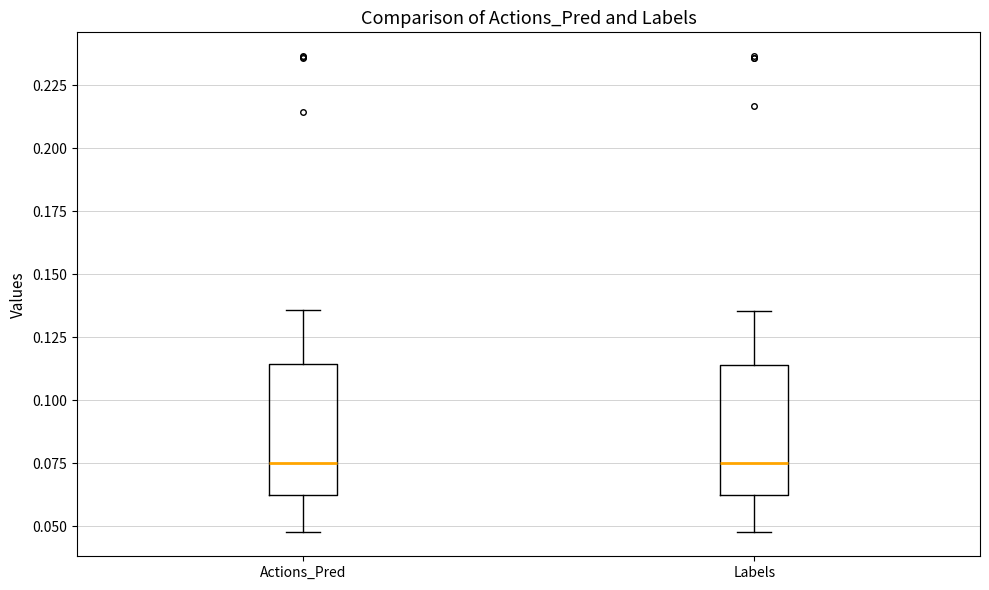

Where does the upper whisker of the box for Actions_Pred end on the y-axis? The values are not printed on the chart, so give them approximately, as read against the axis.

0.135